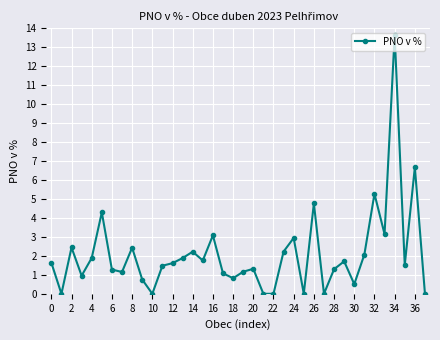

What is the value of the 33rd point from the left?

5.3